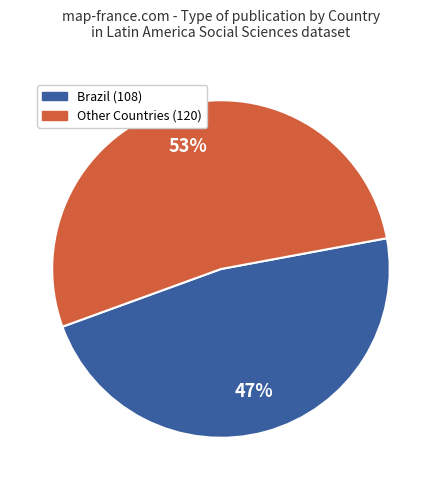

To the nearest percent, what is the average slice percentage?

50%